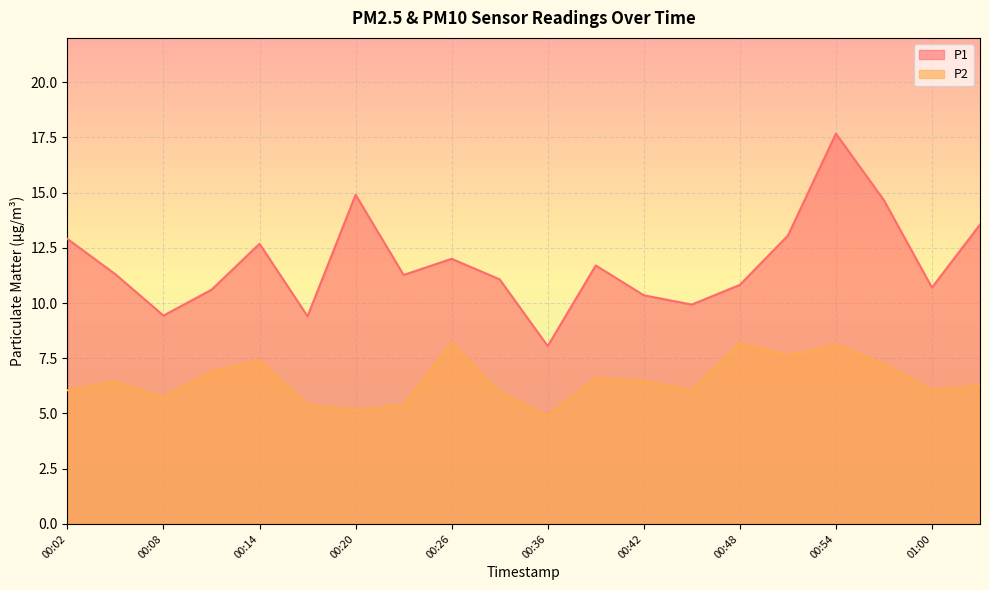

What is the difference between the P1 values at 00:51 and 00:08?

3.6